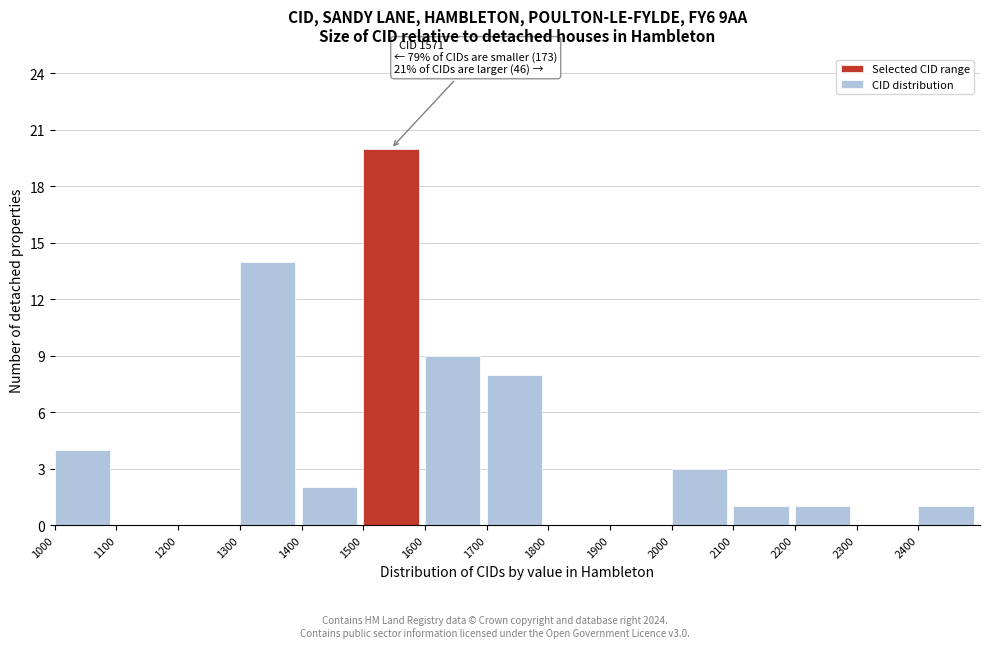

Over which range of the x-axis is the bar tallest?

1500 to 1600